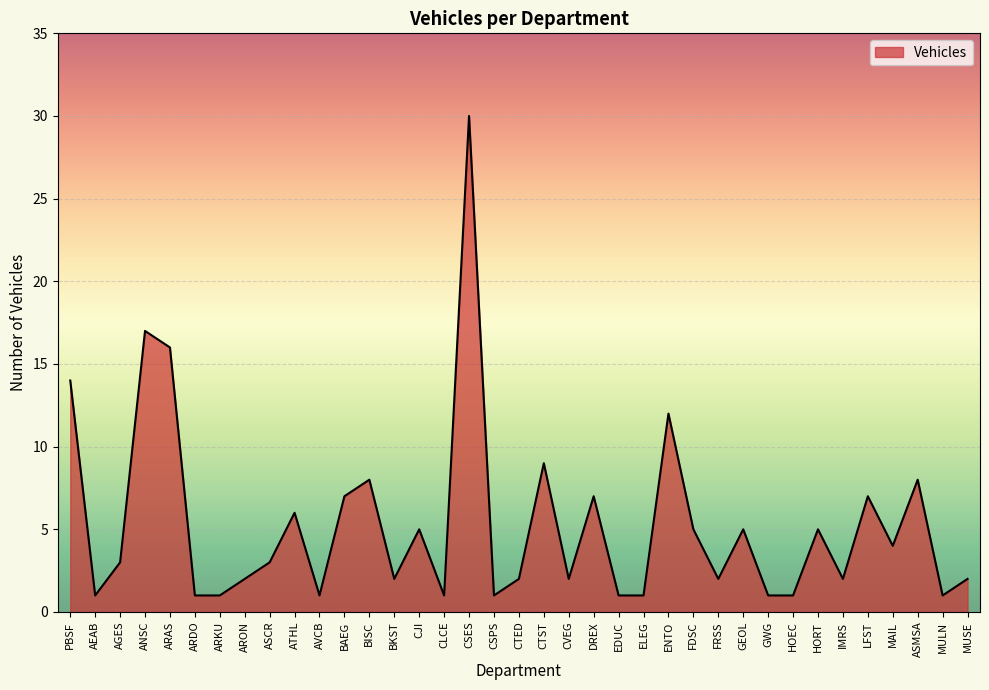

What is the difference between the maximum and second lowest values?

29